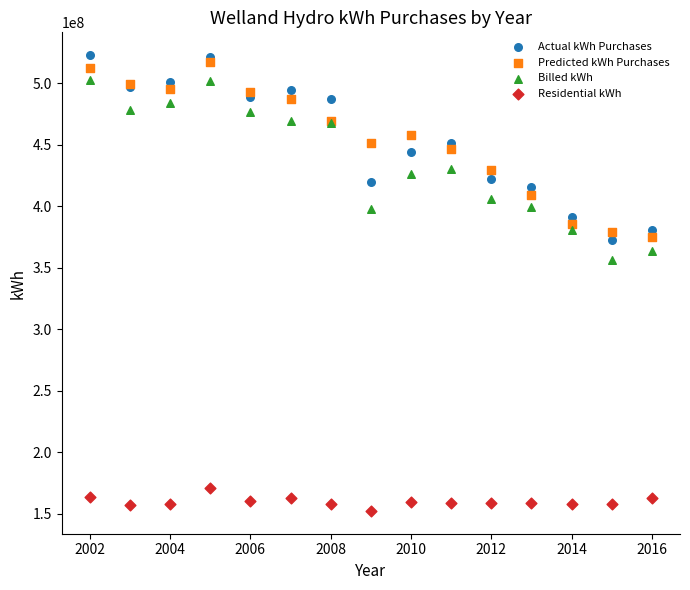

What are all the series names shown in the legend?

Actual kWh Purchases, Predicted kWh Purchases, Billed kWh, Residential kWh